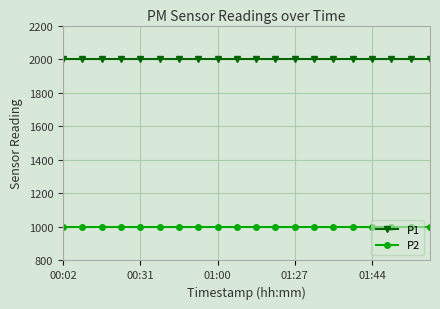

True or false: P1 and P2 cross at least once.

False